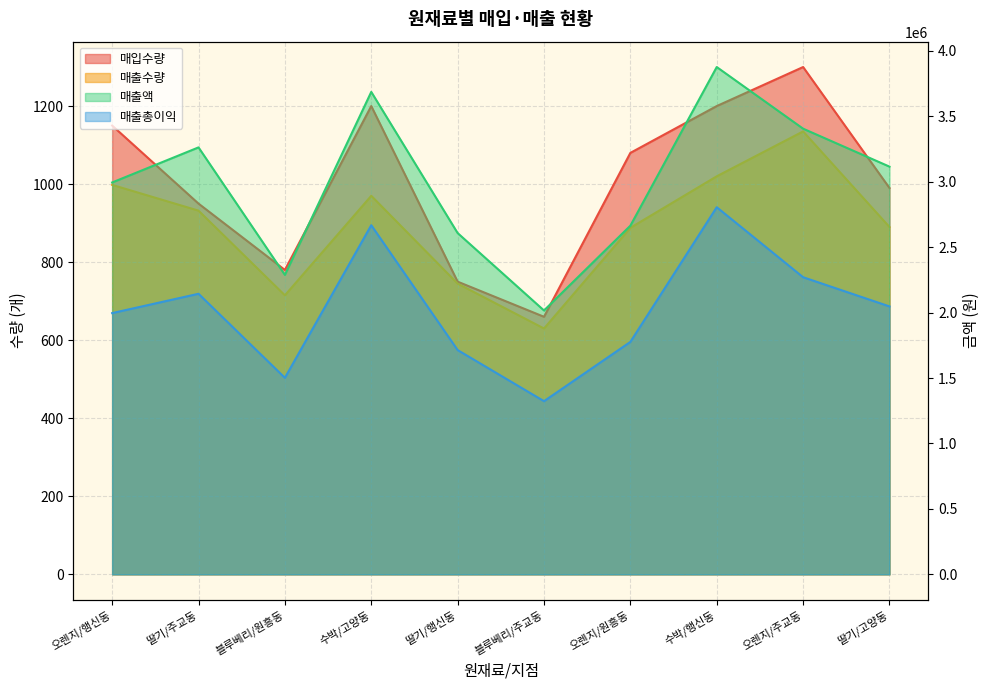

True or false: 매출총이익 has a value of 2736855 at 딸기/행신동.

False